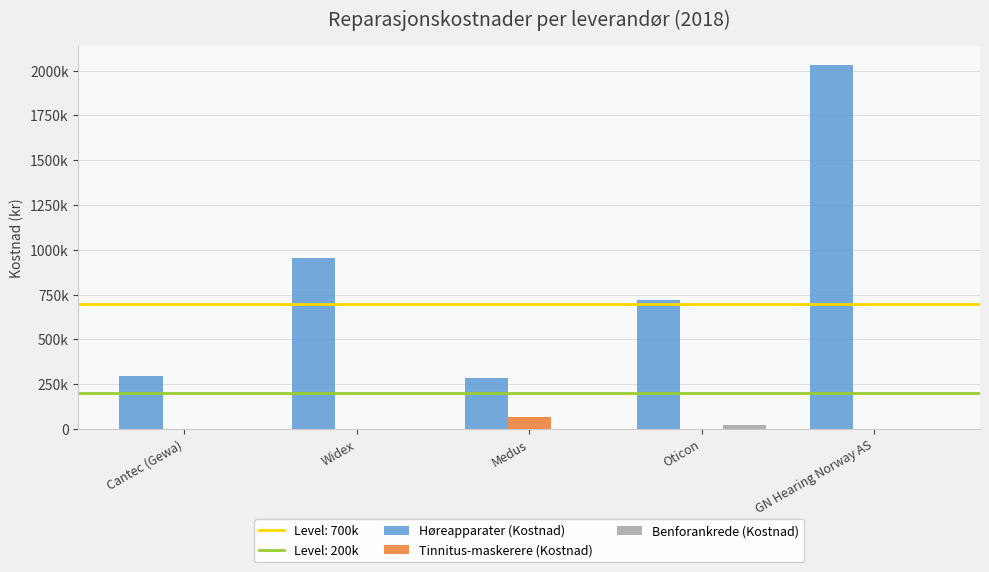

What is the sum of the Tinnitus-maskerere (Kostnad) values at Oticon and Medus?

65450